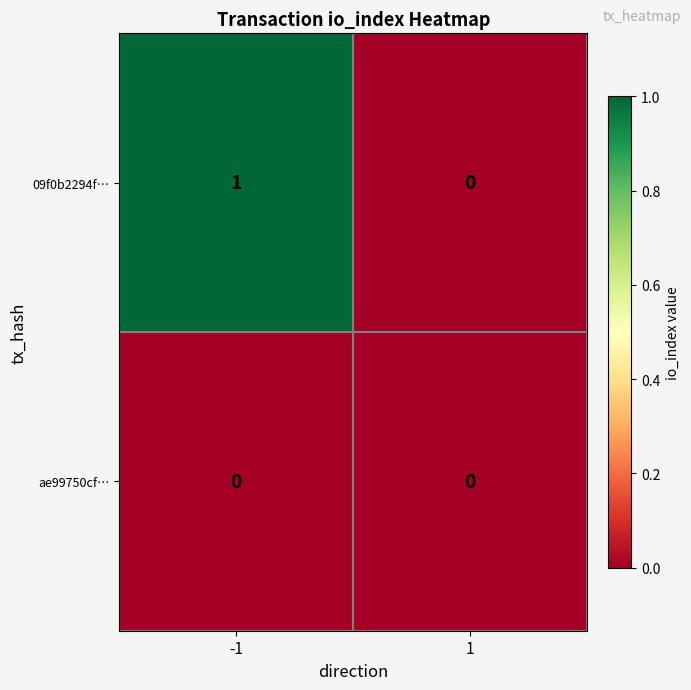

List the series in order of their overall mean, lowest first.

ae99750cf…, 09f0b2294f…